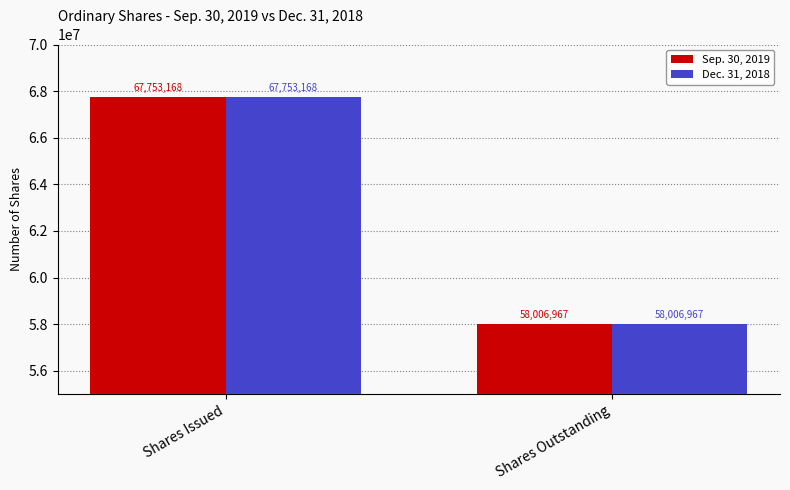

Count the Dec. 31, 2018 values in the range 58006967 to 67753168.

2